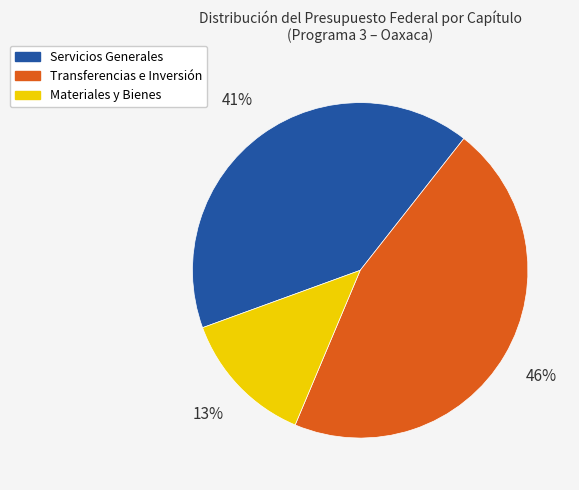

To the nearest percent, what is the average slice percentage?

33%